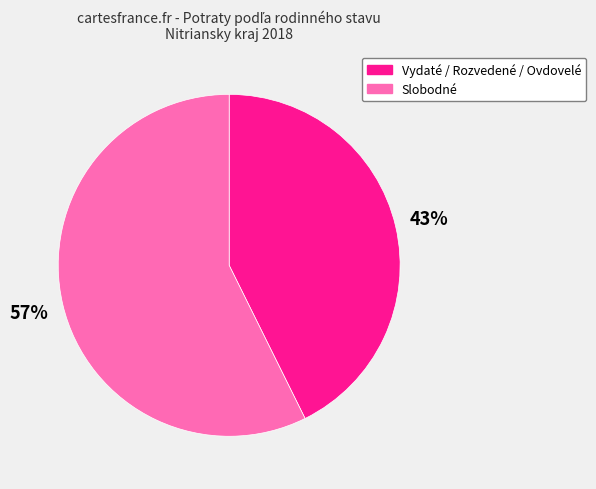

To the nearest percent, what is the average slice percentage?

50%